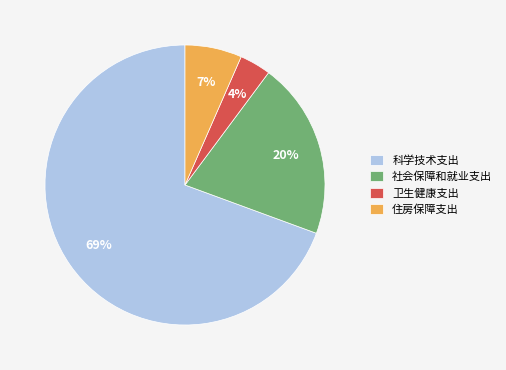

Which slice is the smallest?

卫生健康支出